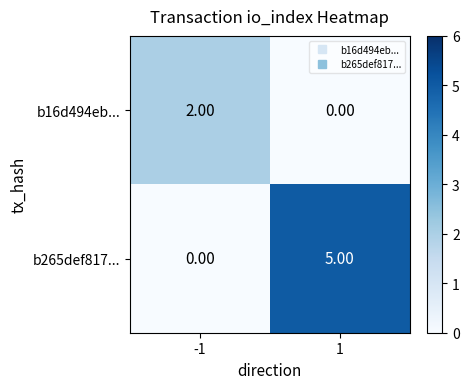

Is the value of b265def817... at 1 greater than the value of b16d494eb... at -1?

Yes